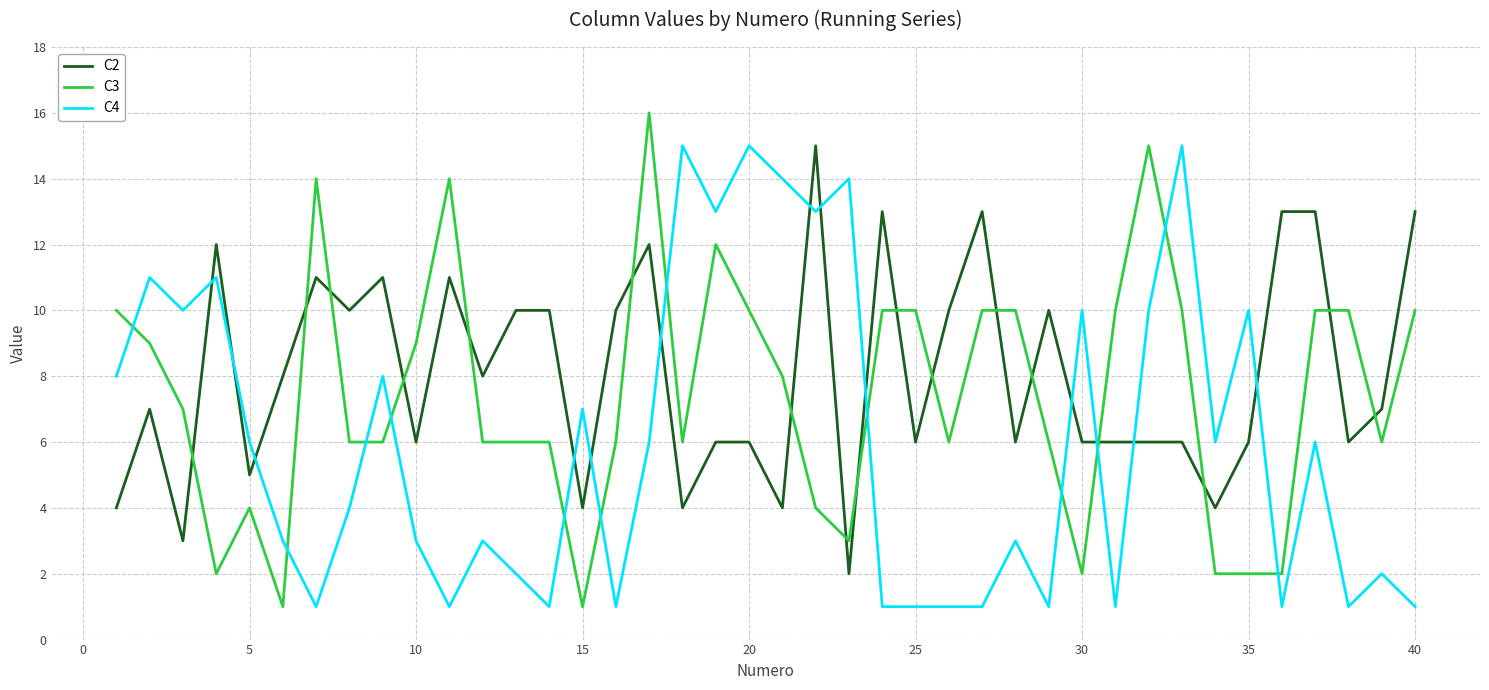

Which series ends up on top after the final intersection of C2 and C3?

C2